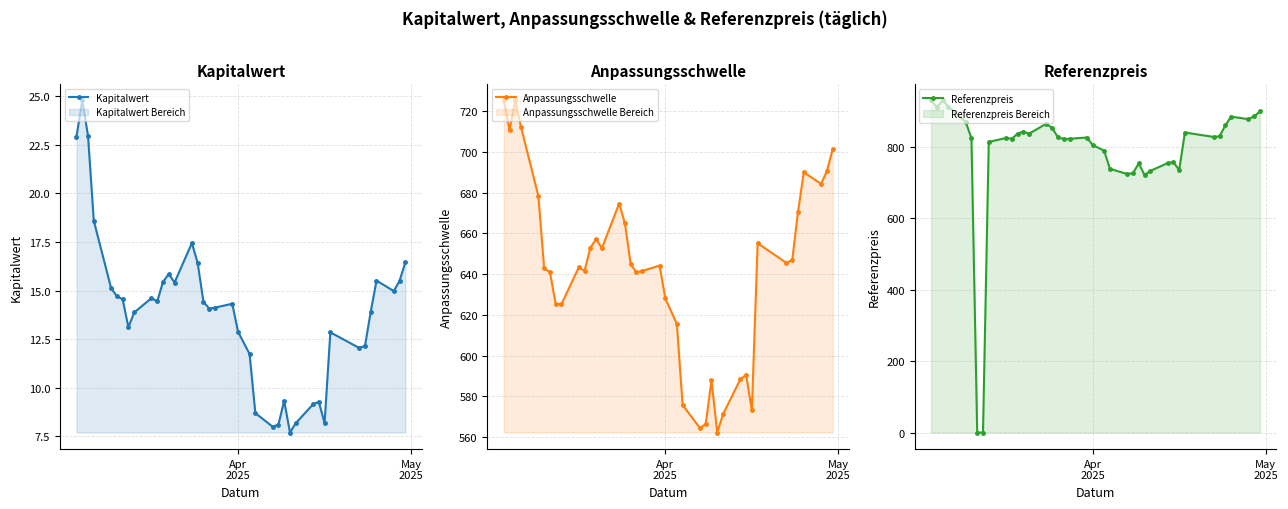

What is the value of the Kapitalwert point at the 7th from the left?

14.6